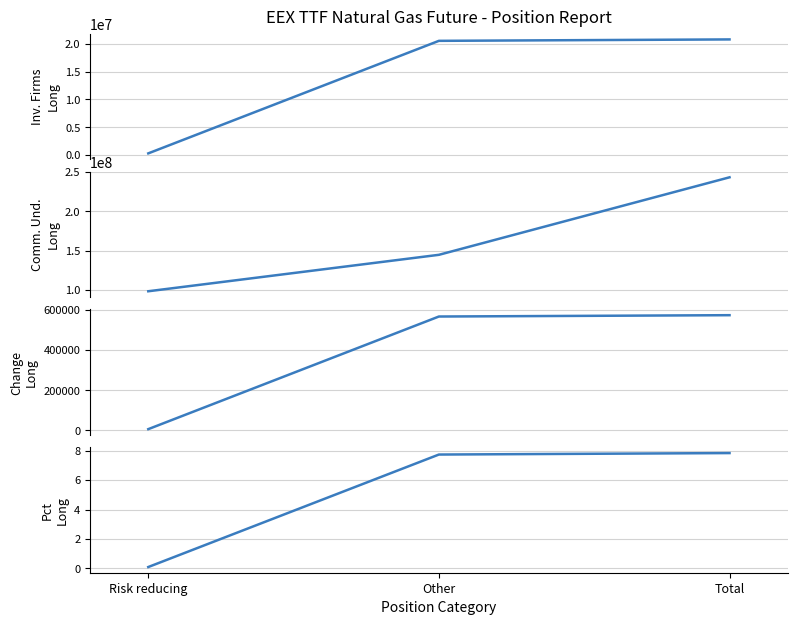

What is the maximum value for Investment Firms Change Long?

572765.0